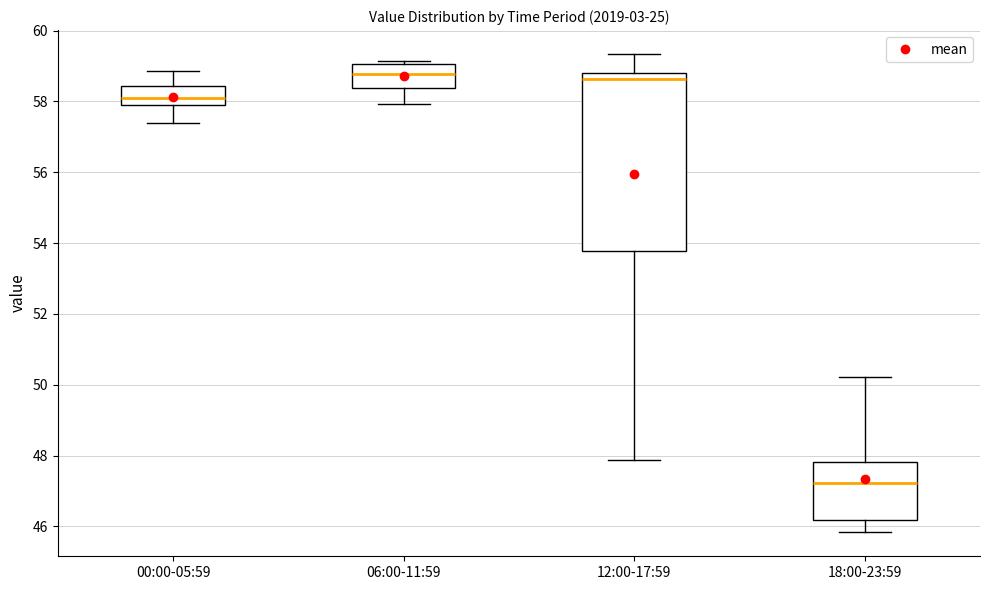

Reading left to right, transcribe this box plot: for each box, give where its median line is, the range the box spans, and where its two whiskers end, as read against the y-axis. The values are not printed on the chart, so give them approximately, as read against the axis.

00:00-05:59: median 58.0 (inside the box), box 58.0 to 58.4, whiskers 57.4 to 58.8
06:00-11:59: median 58.8, box 58.4 to 59.0, whiskers 58.0 to 59.2
12:00-17:59: median 58.6, box 53.8 to 58.8, whiskers 47.8 to 59.4
18:00-23:59: median 47.2, box 46.2 to 47.8, whiskers 45.8 to 50.2